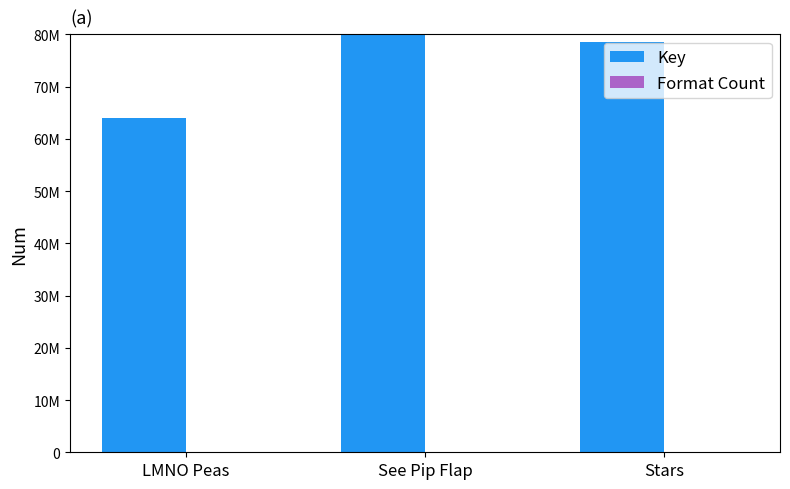

What is the spread (max minus min) of values at LMNO Peas?

63935939